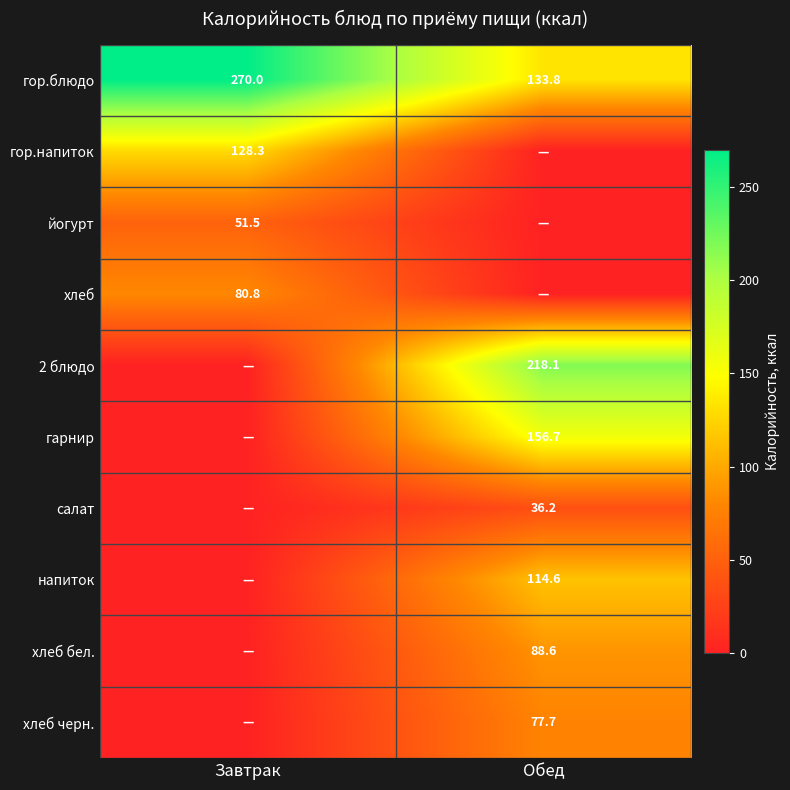

Is it true that напиток equals 45.0 at Обед?

False